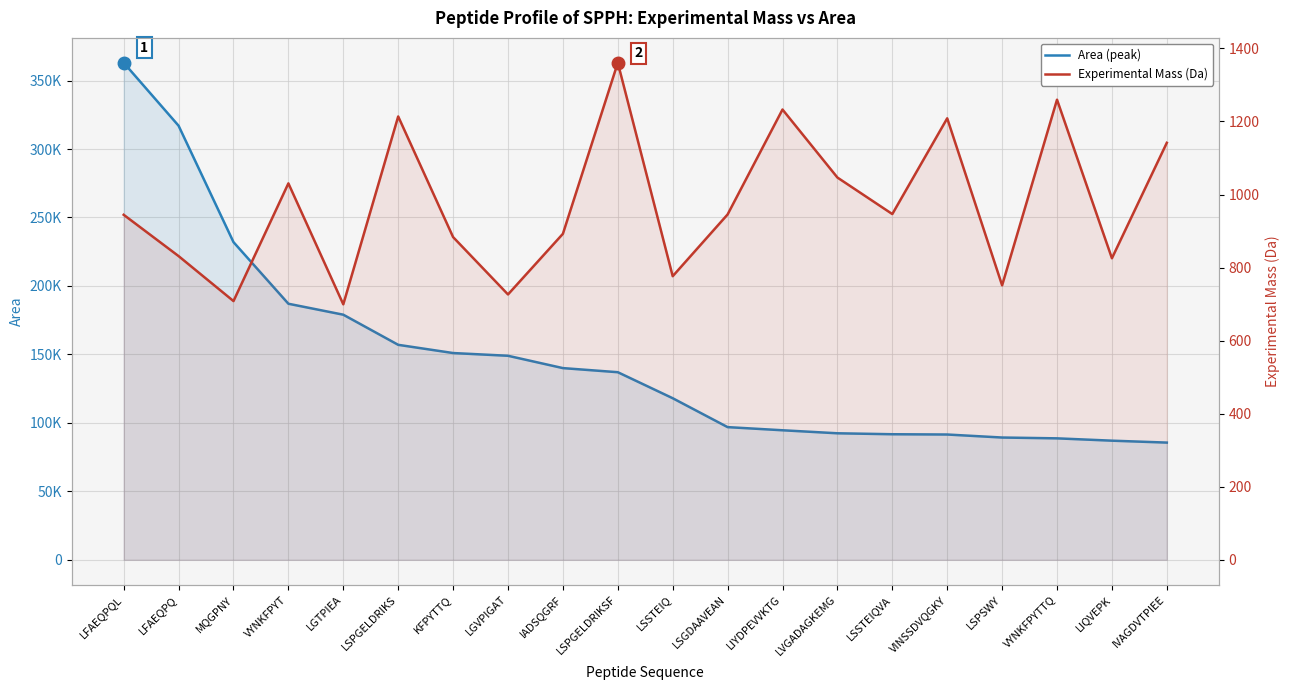

What are all the series names shown in the legend?

Area (peak), Experimental Mass (Da)